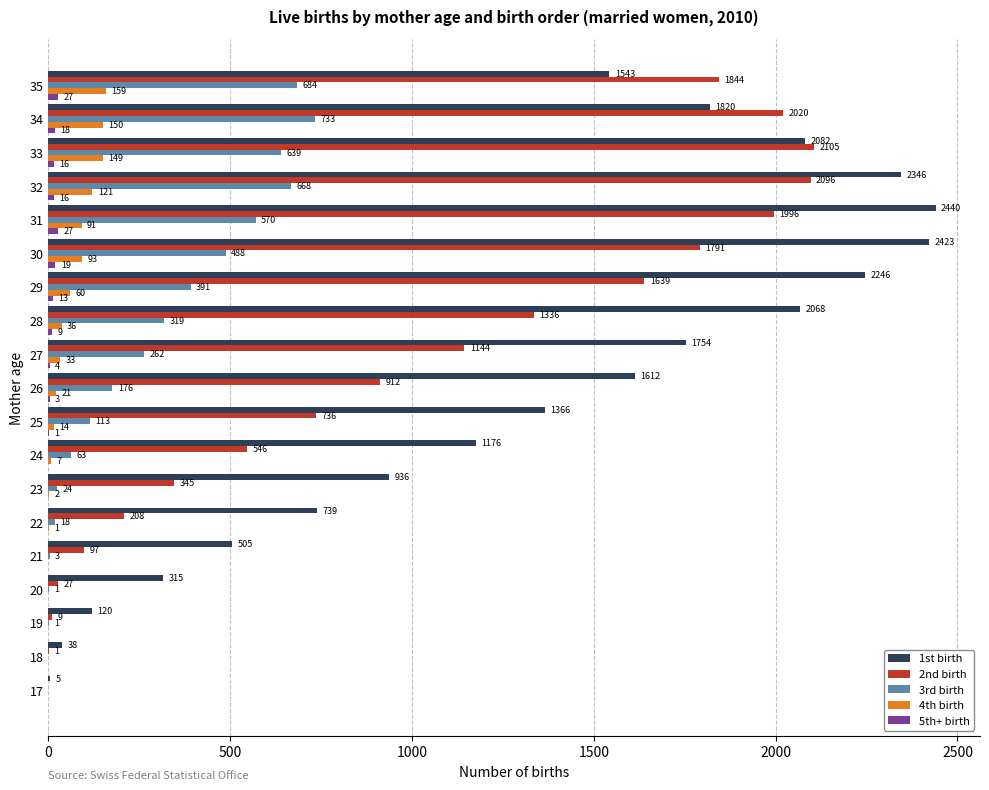

What value does the 4th birth series have at 34, to the nearest 50?

150